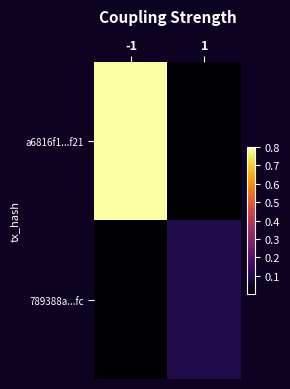

Which category has the lowest value across all series?

1